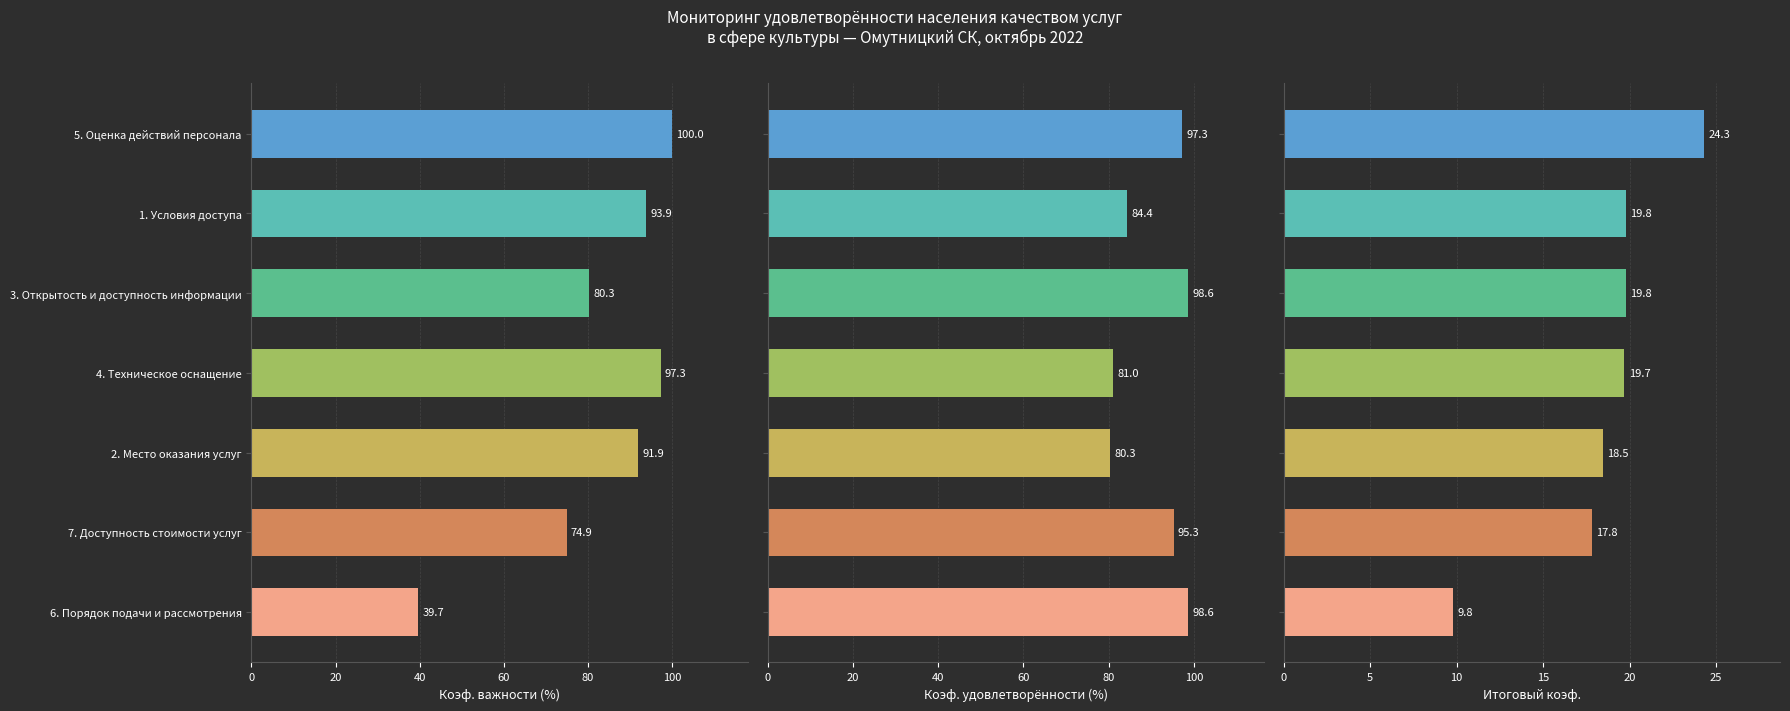

Rank the series at 4. Техническое оснащение from highest to lowest value.

Коэф. важности (%), Коэф. удовлетворённости (%), Итоговый коэф.